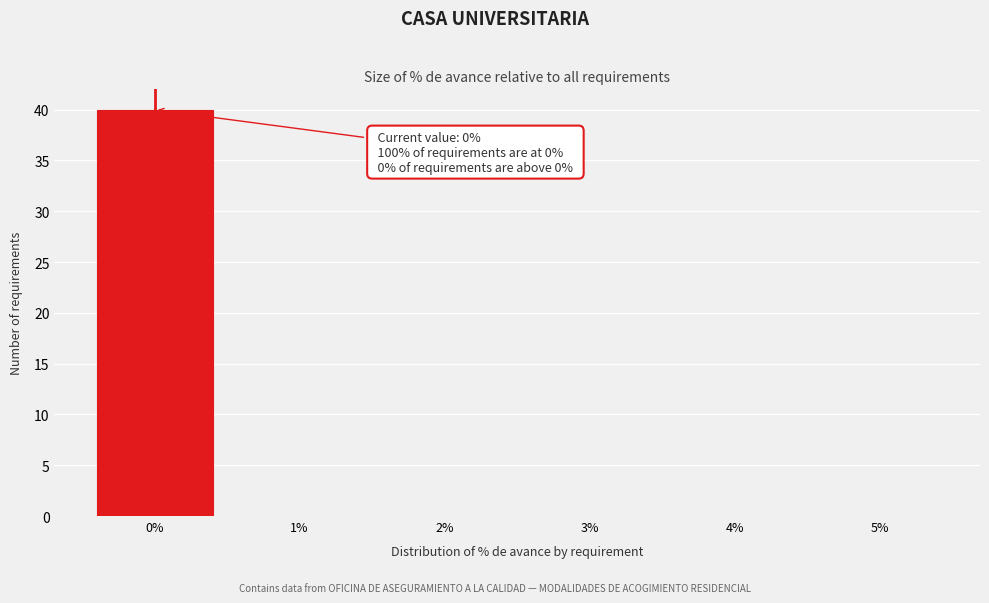

Over which range of the x-axis is the bar tallest?

-0.5 to 0.5